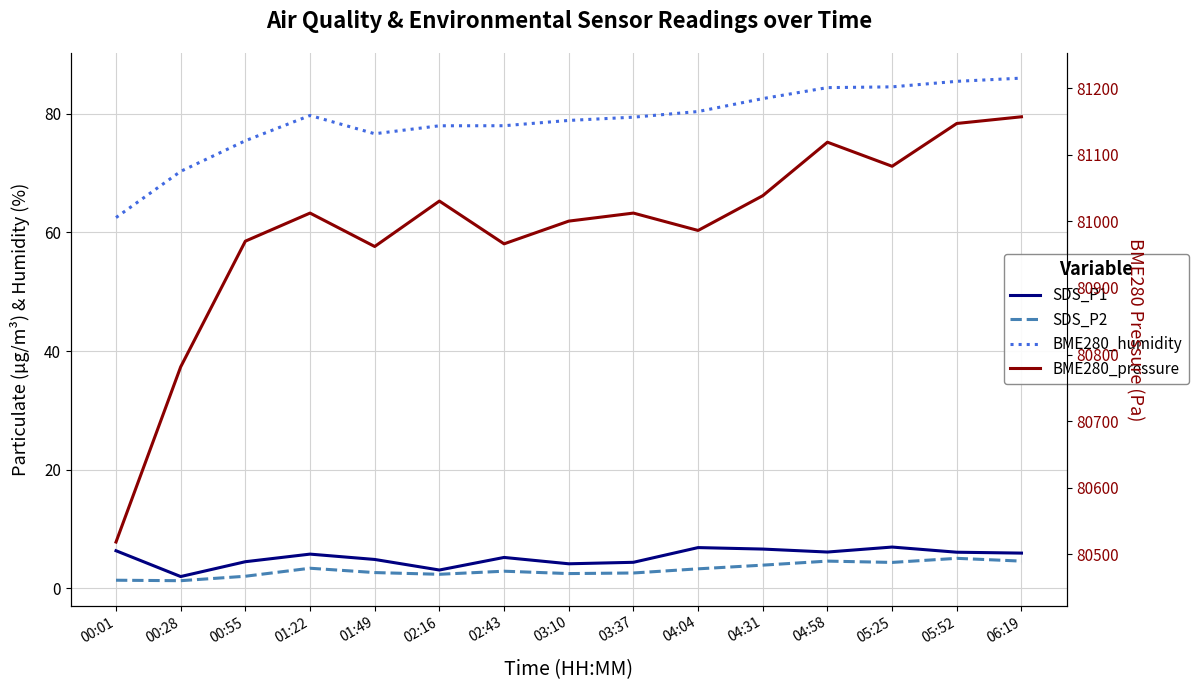

What are all the series names shown in the legend?

SDS_P1, SDS_P2, BME280_humidity, BME280_pressure